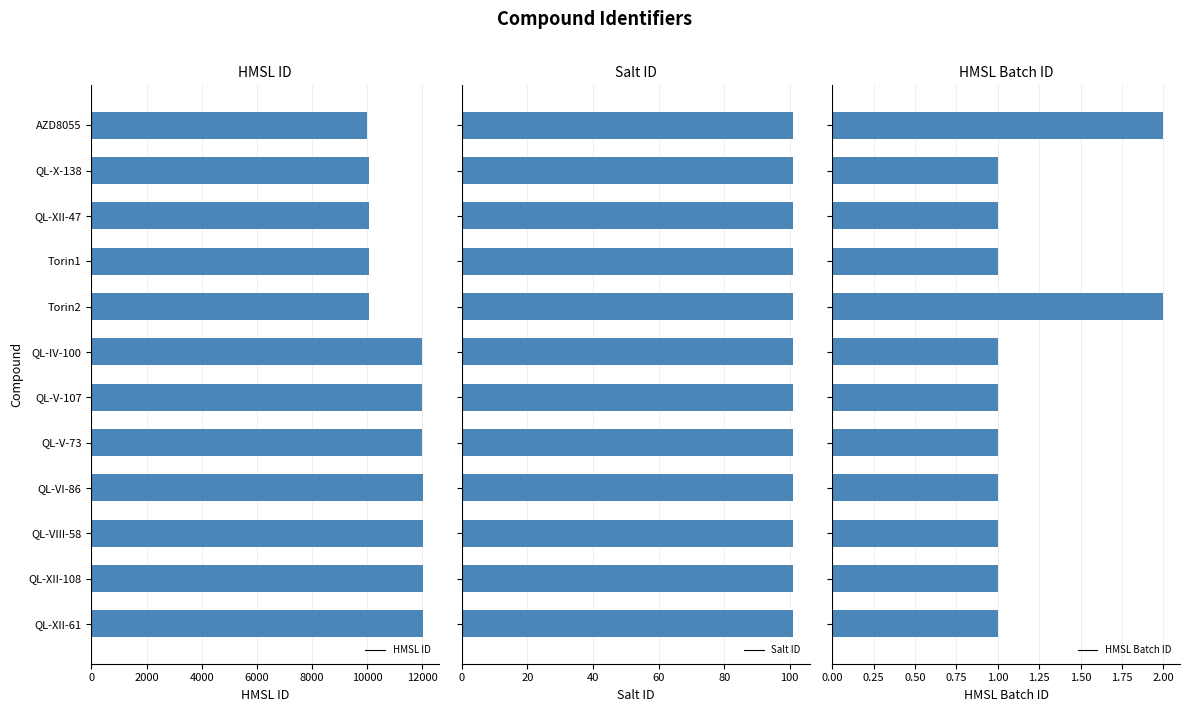

How many groups of bars are there?

12